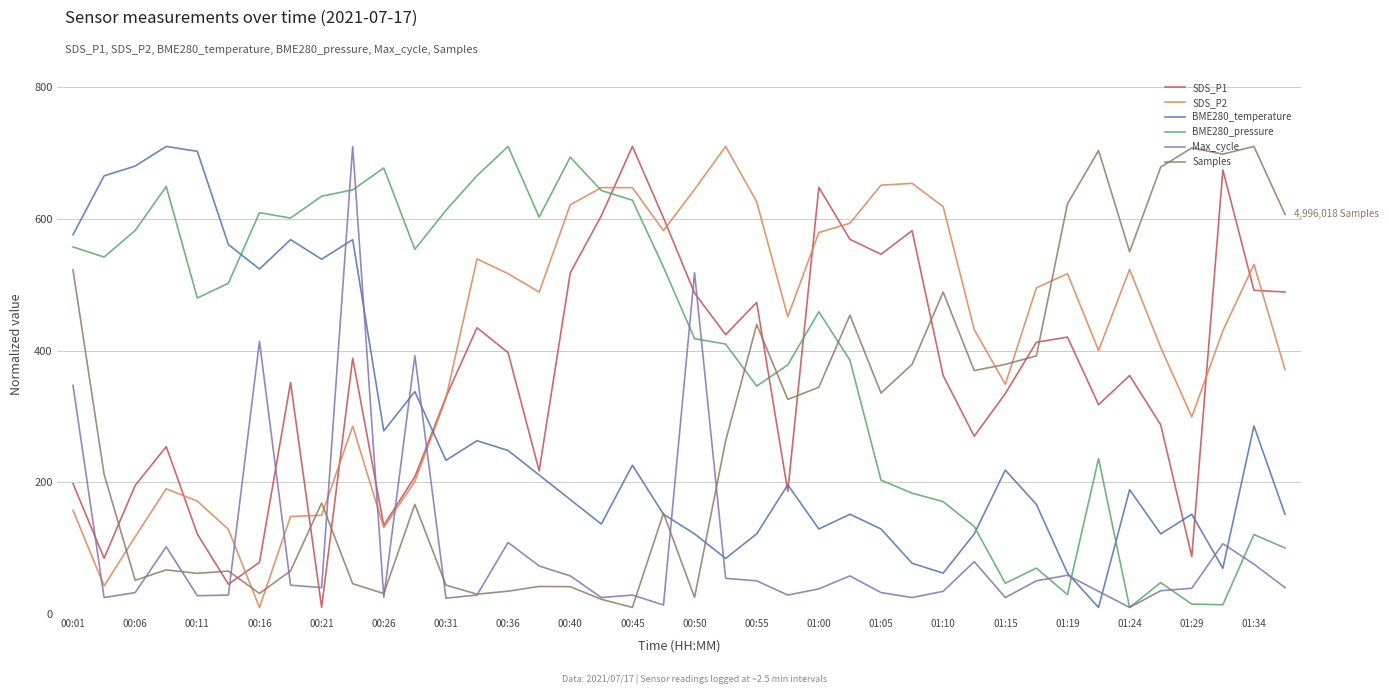

At how many categories does at least one series exceed 324?

40